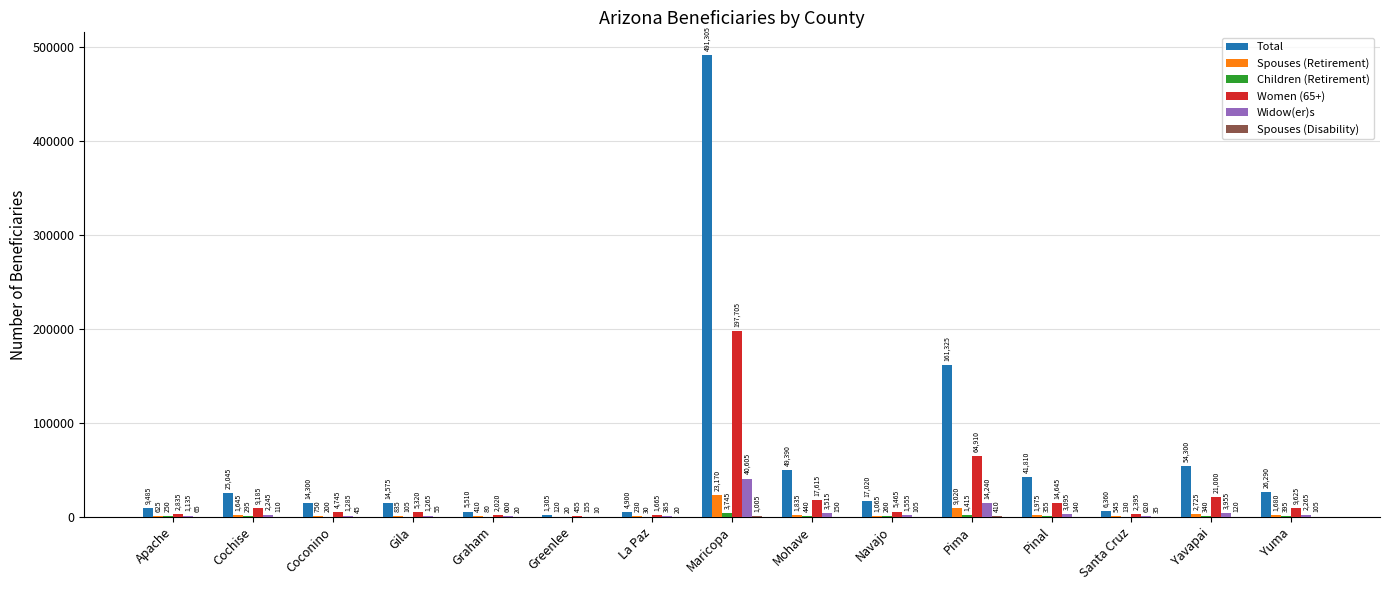

At which category does the chart reach its peak across all series?

Maricopa